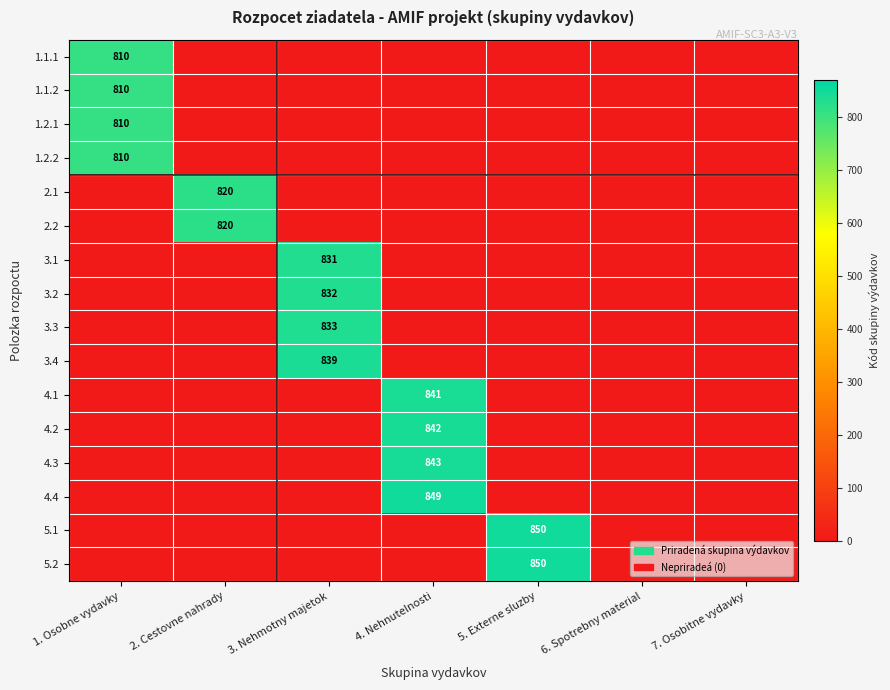

Is it true that 5.2 equals 850 at 5. Externe sluzby?

True